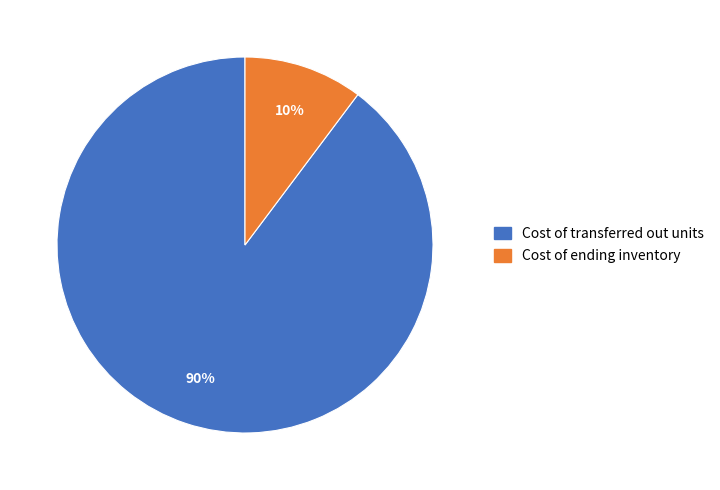

What is the largest slice in the pie chart?

Cost of transferred out units